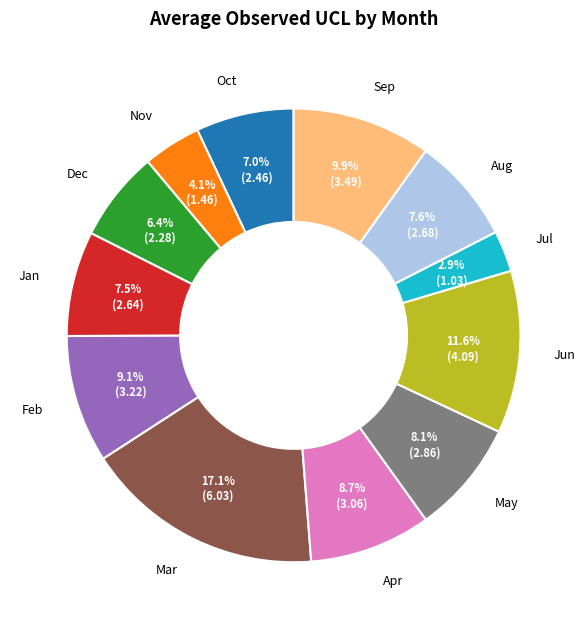

To the nearest percent, what is the average slice percentage?

8%